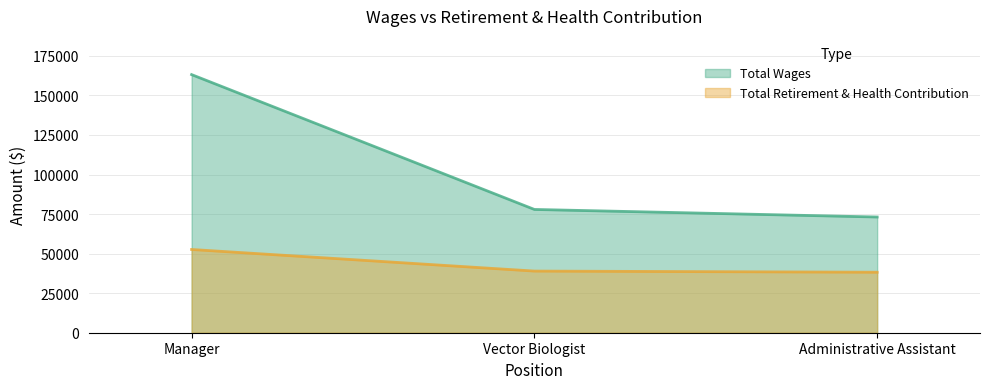

Rank the series at Manager from highest to lowest value.

Total Wages, Total Retirement & Health Contribution